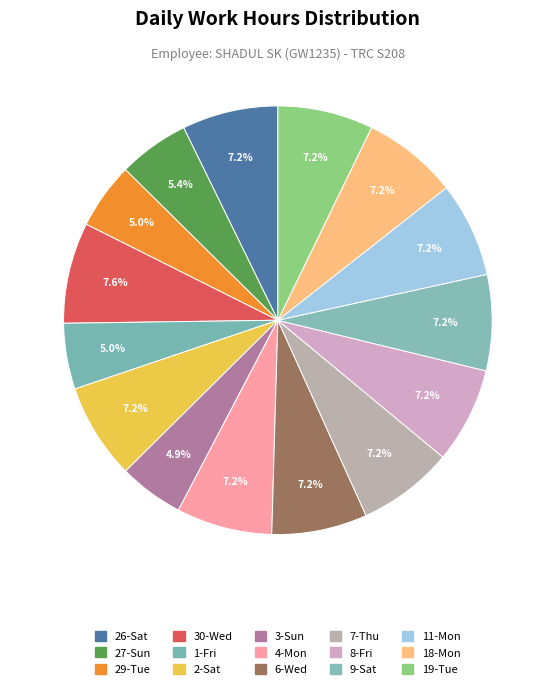

Does 26-Sat account for over 50% of the chart?

No